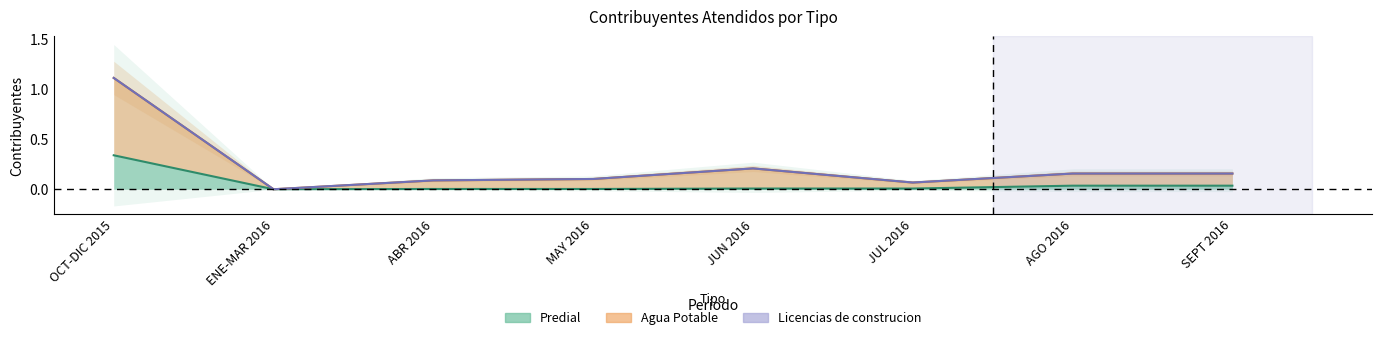

Does the chart display data point markers on the line(s)?

No